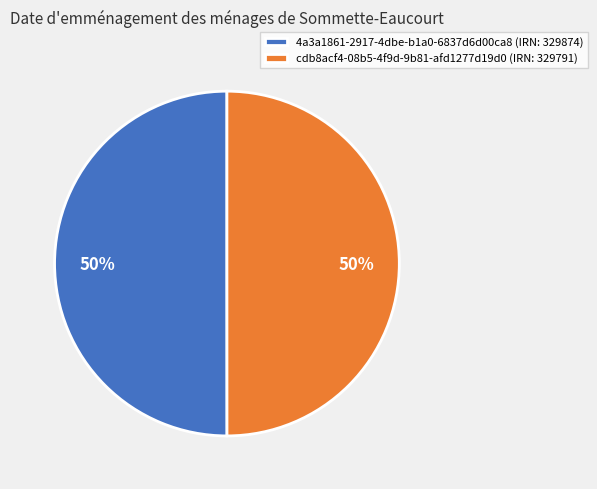

True or false: cdb8acf4-08b5-4f9d-9b81-afd1277d19d0 (IRN: 329791) accounts for 45% of the total.

False